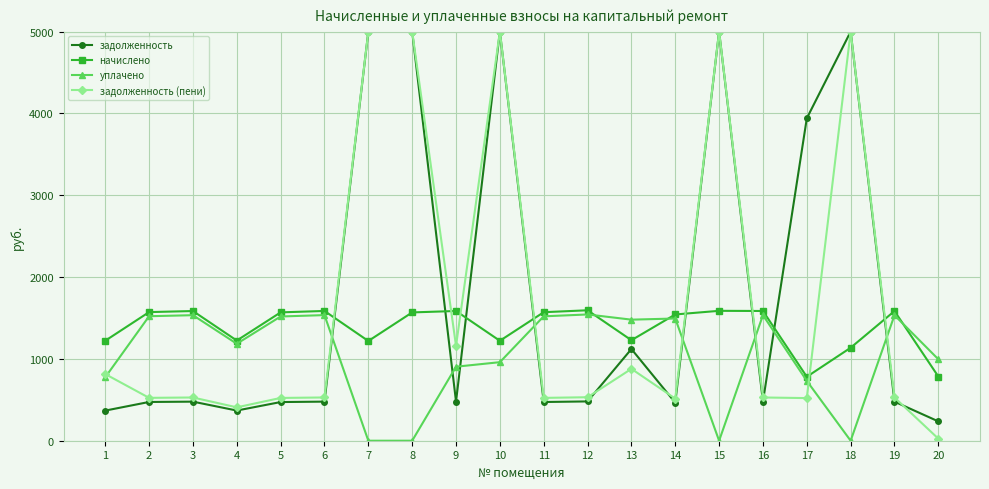

What is the value of the задолженность point at the 9th from the left?

478.2